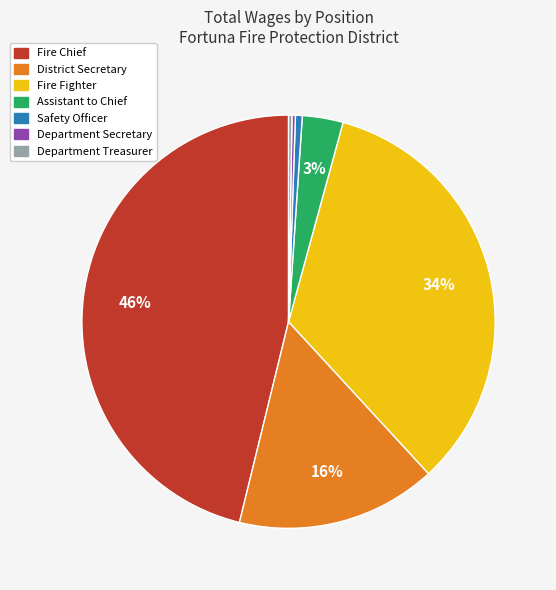

The Assistant to Chief slice represents 3% of the pie. True or false?

True